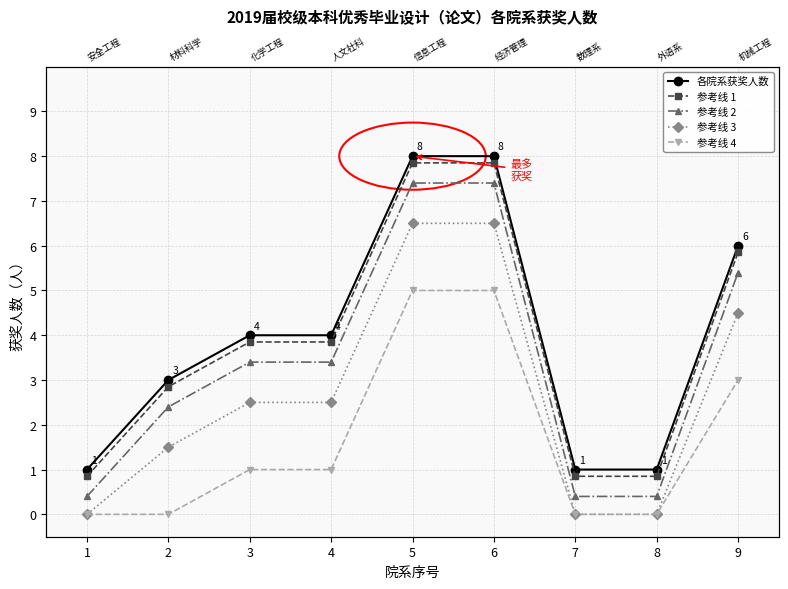

List the labels in order of 参考线 1 value, smallest first.

1, 7, 8, 2, 3, 4, 9, 5, 6